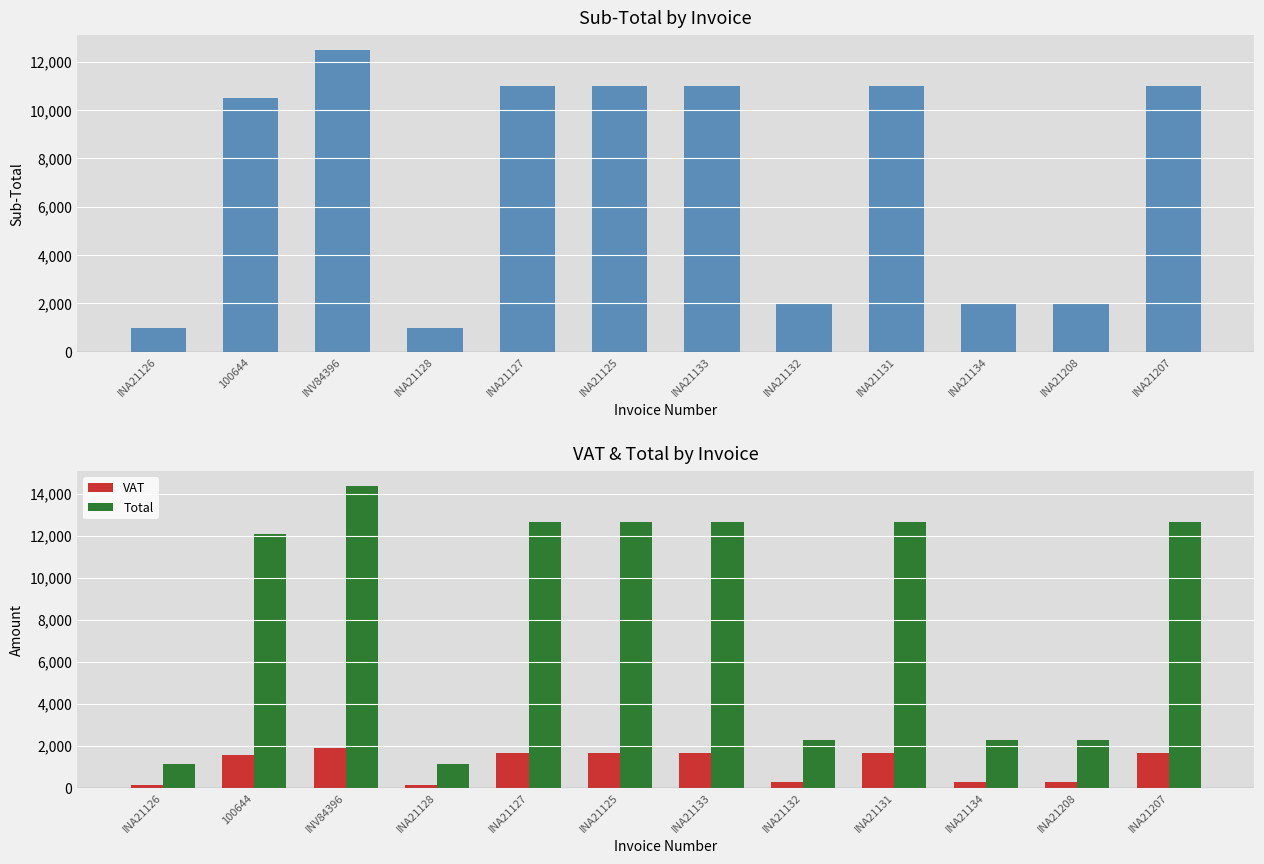

What is the value of the Sub-Total bar at the 1st from the left?

1000